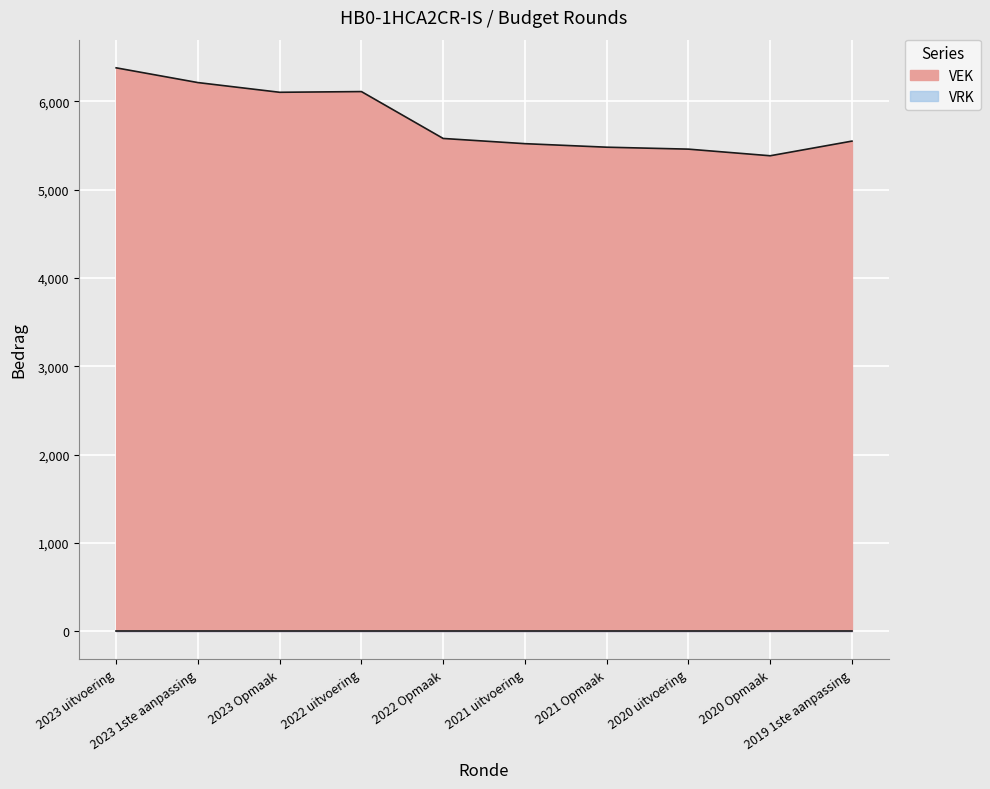

At which label does the data first exceed 5580?

2023 uitvoering